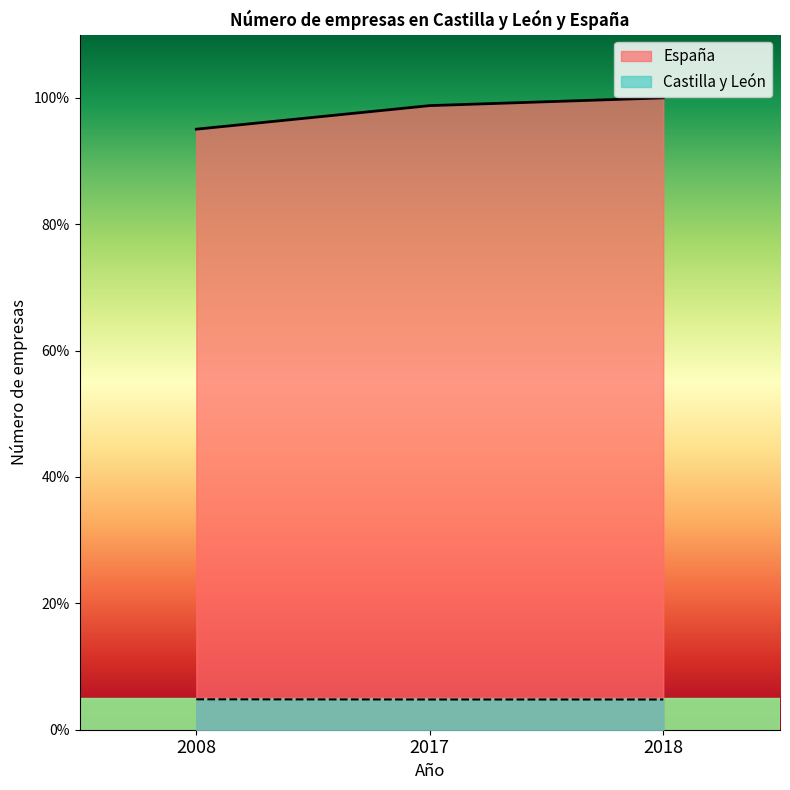

Which has a higher value, 2017 or 2018?

2018